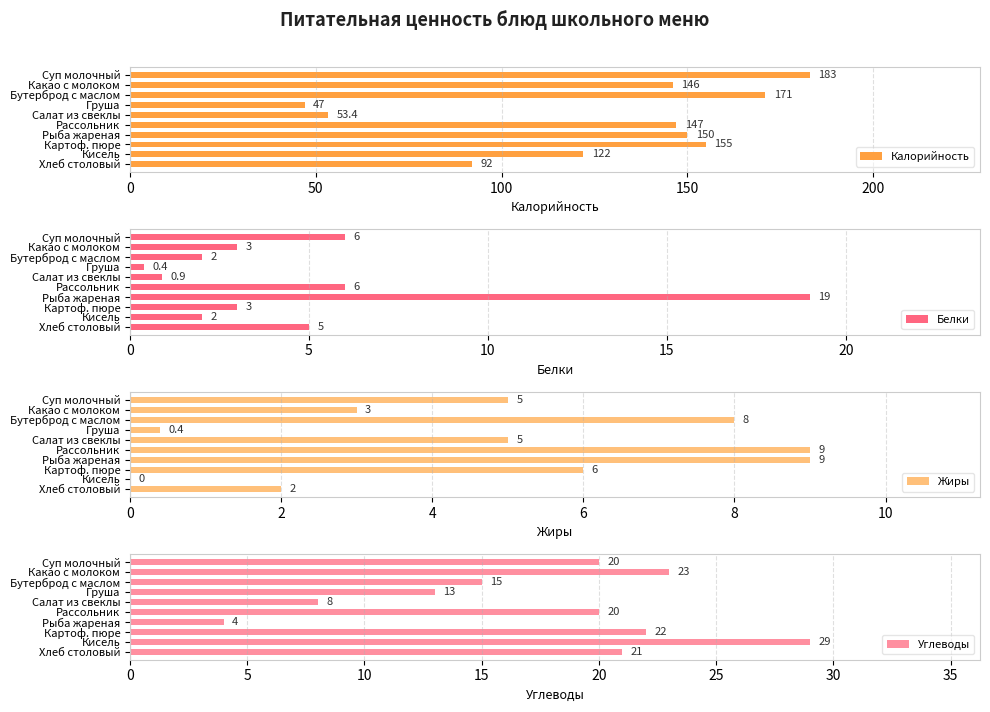

True or false: Калорийность has a value of 45.5 at Картоф. пюре.

False